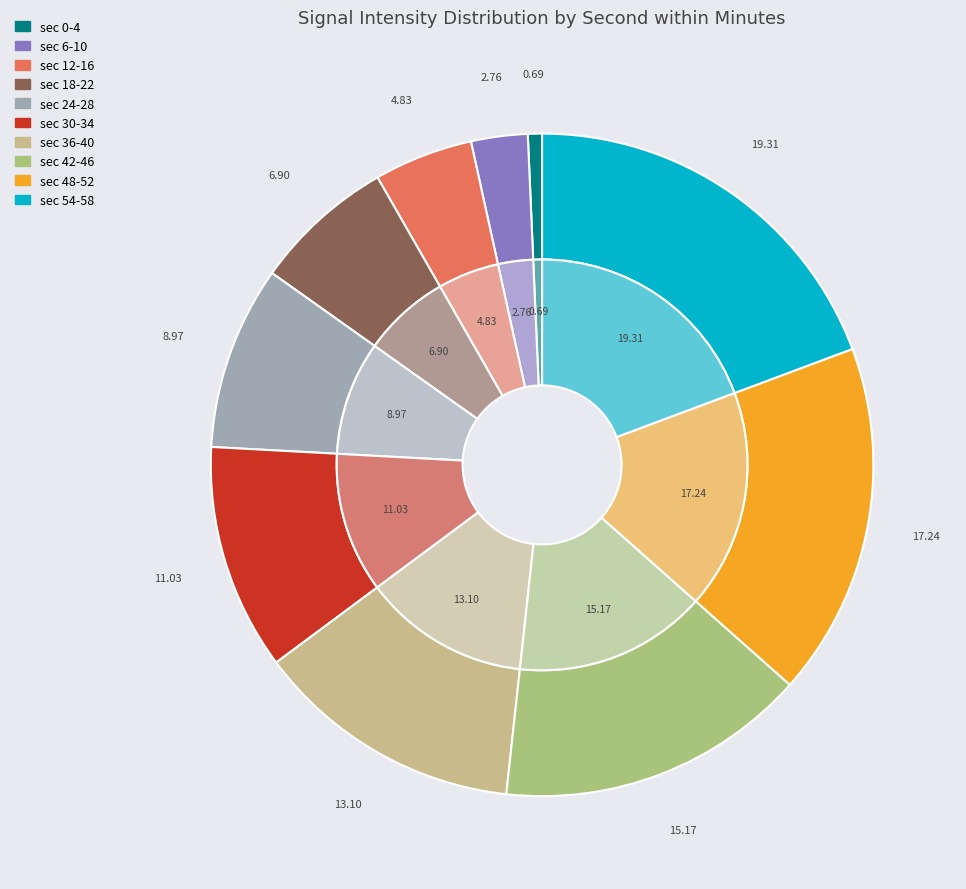

Is it true that 18 is 11% of the pie?

False